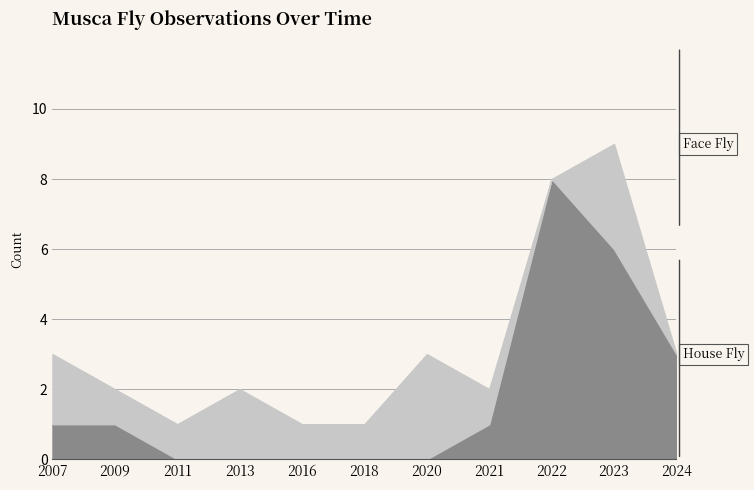

Reading left to right, transcribe all the data shown in this chart.

Face Fly: 2	1	1	2	1	1	3	1	0	3	0
House Fly: 1	1	0	0	0	0	0	1	8	6	3